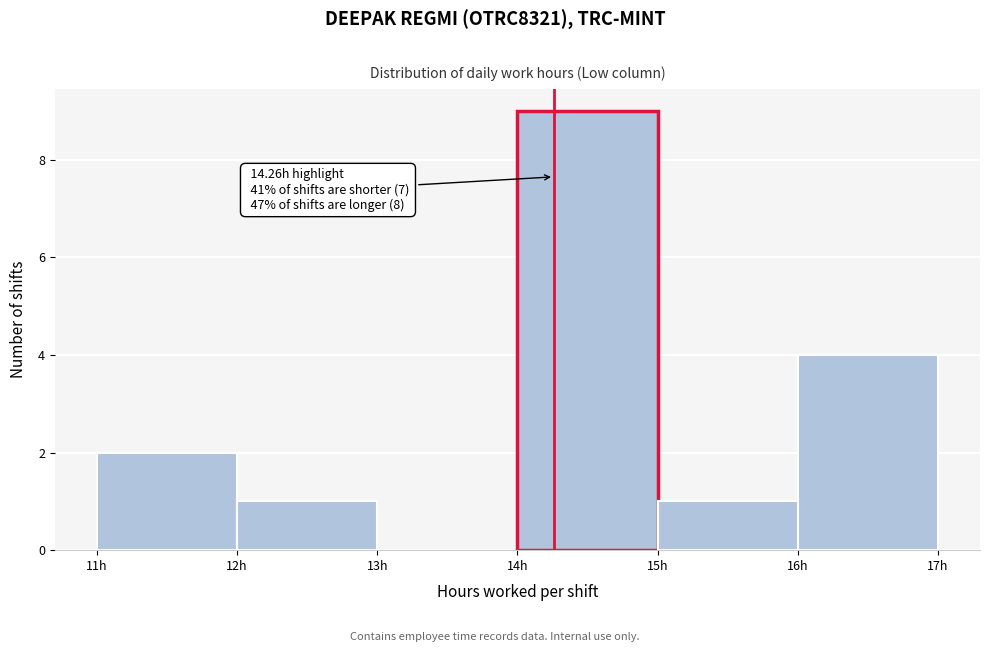

Over which range of the x-axis is the bar tallest?

14 to 15